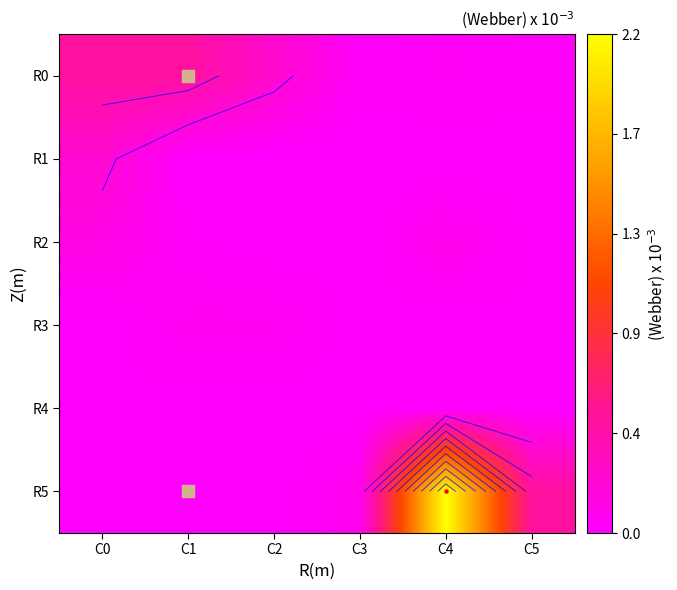

Which series changed the most between C3 and C4?

R5